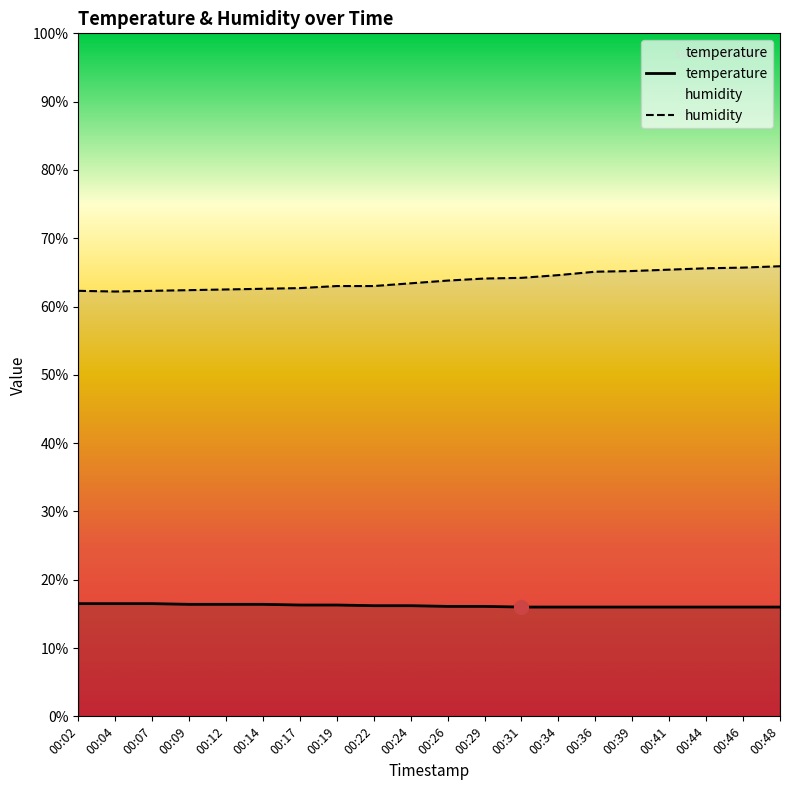

True or false: temperature has more than 0 interior local peaks.

False